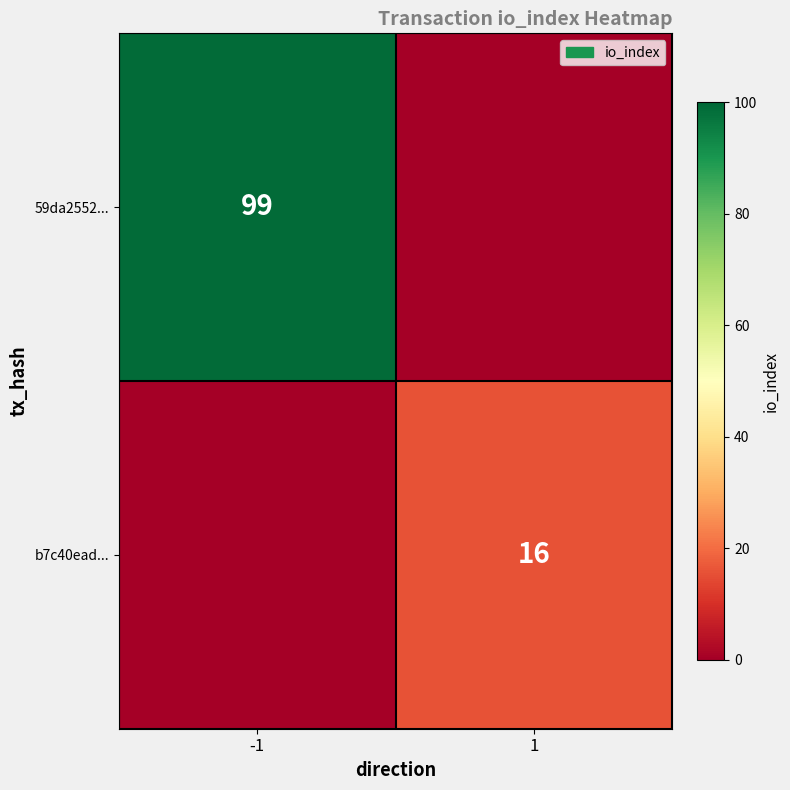

True or false: 59da2552... has a value of 37 at -1.

False